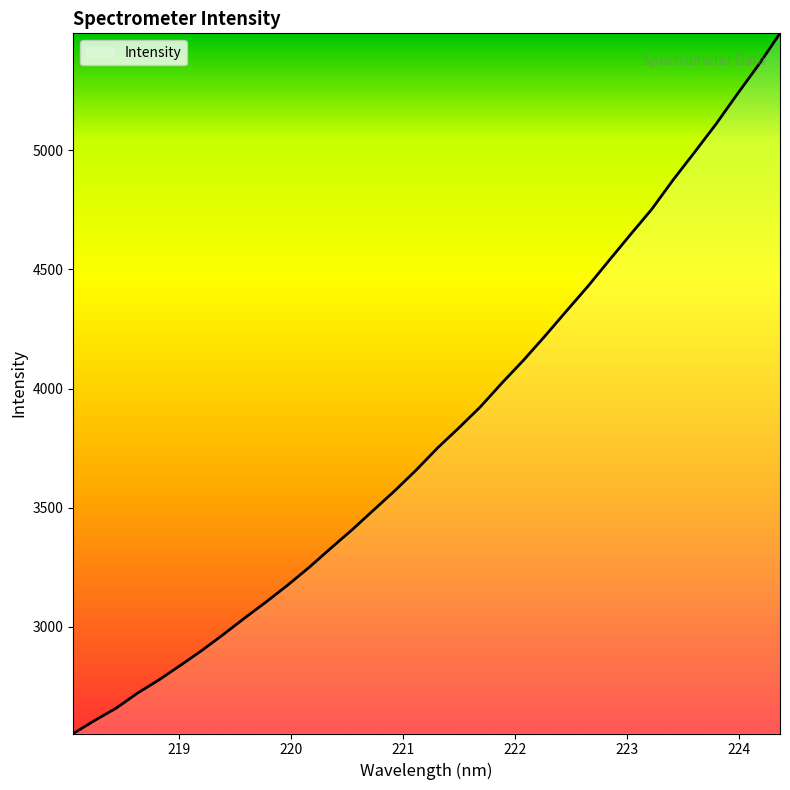

What is the difference between the maximum and minimum values?

2936.6